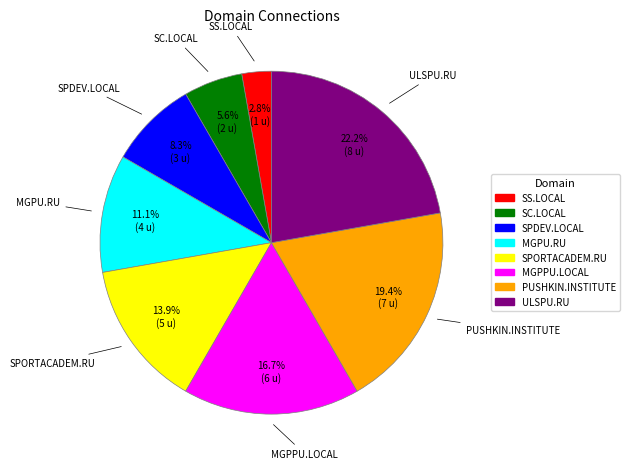

Count the number of slices in the pie.

8